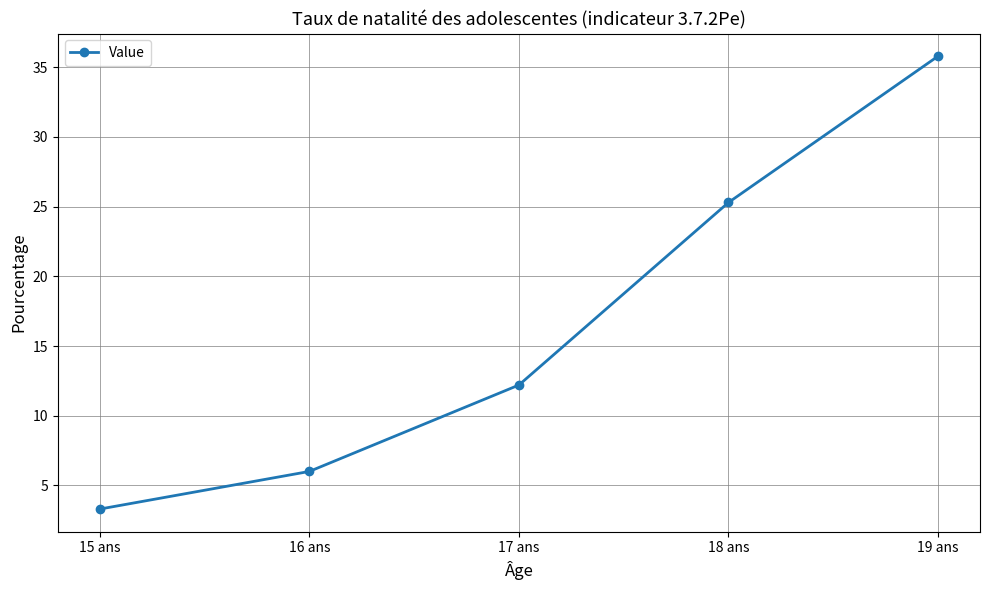

How many data points are less than 12?

2